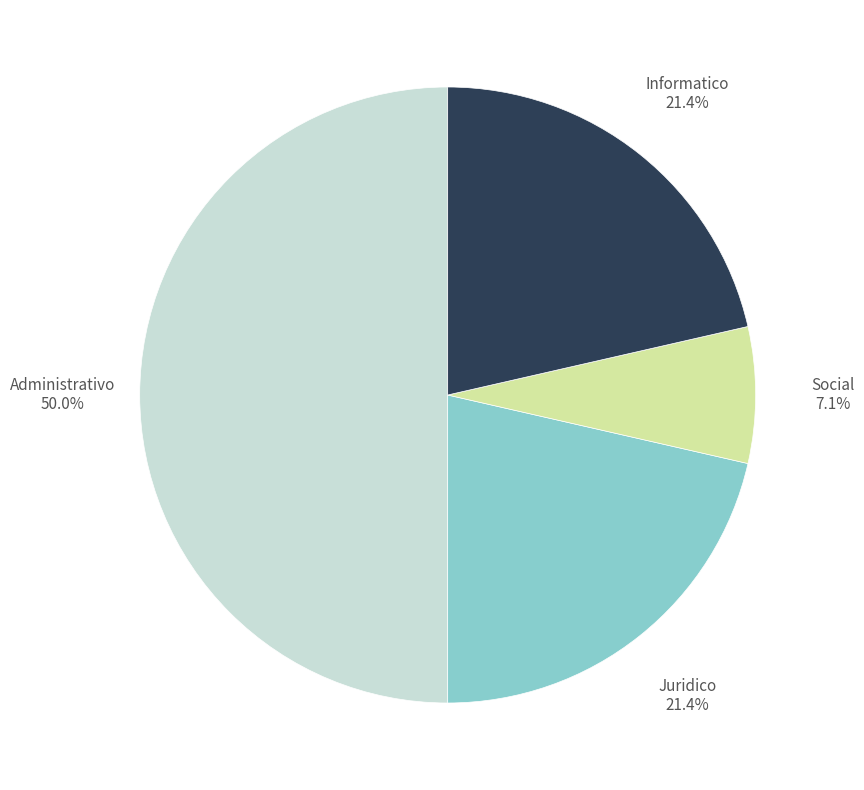

Rank the categories by value from highest to lowest.

Administrativo, Juridico, Informatico, Social